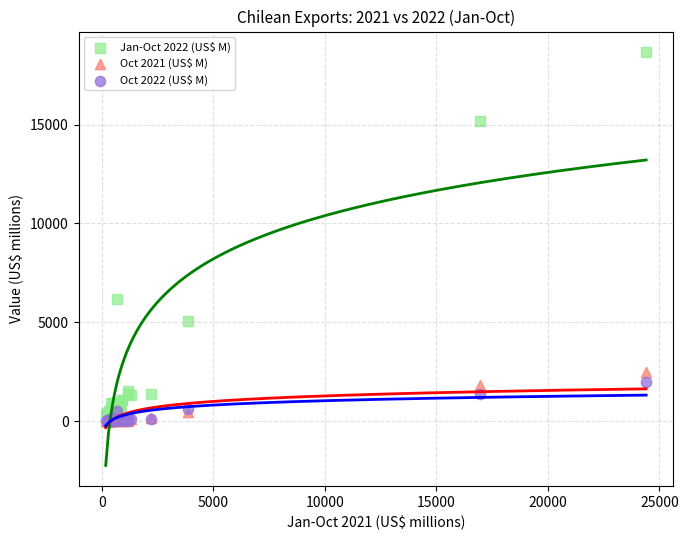

Across all series, what Y value is closest to 9330?

6178.4